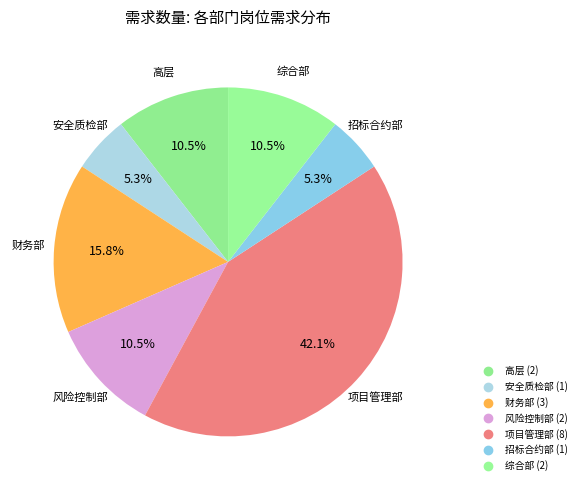

To the nearest percent, what is the average slice percentage?

14%